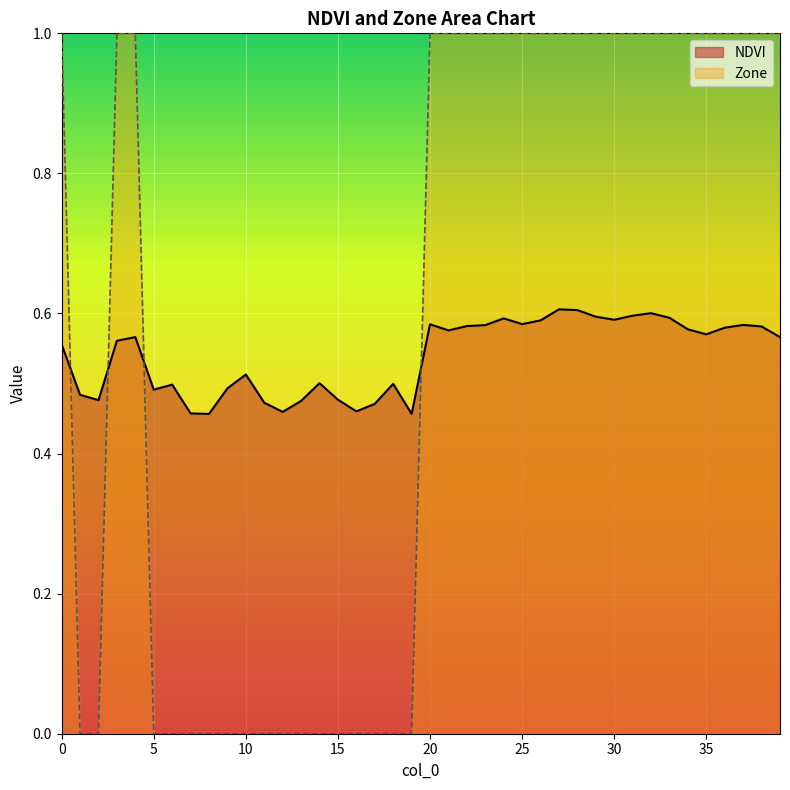

What is the total value across all series at 8?

0.5